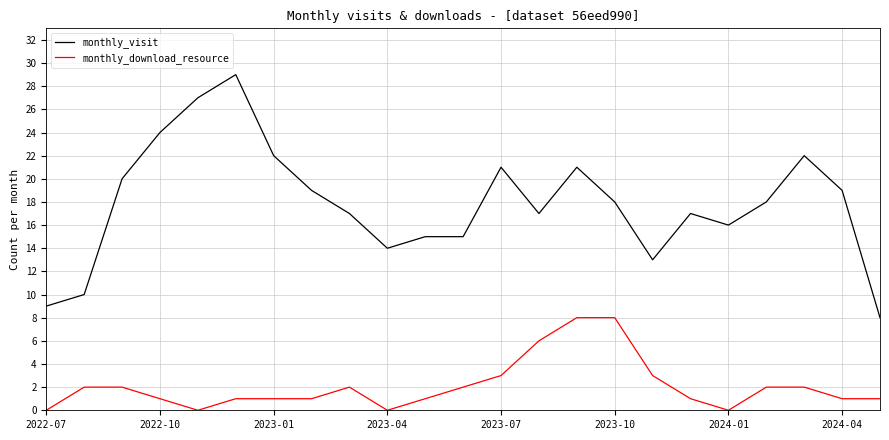

Which series has the largest total across all categories?

monthly_visit